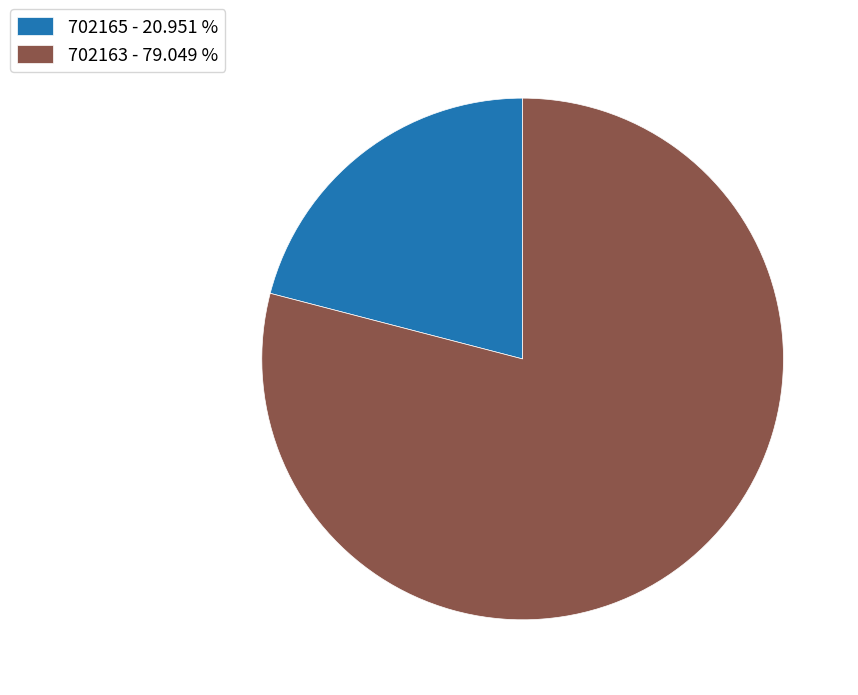

What is the ratio of the value at 702165 to the value at 702163?

0.3